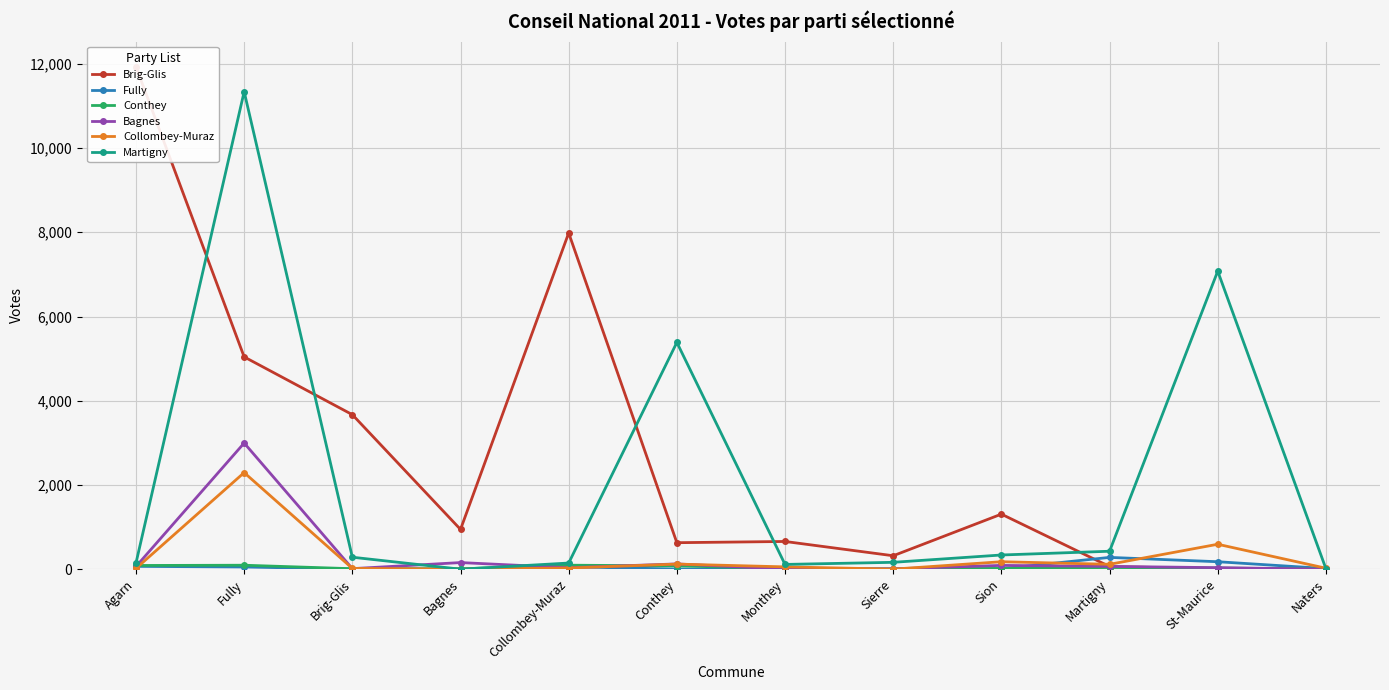

At St-Maurice, list the series in order from largest to smallest.

Martigny, Collombey-Muraz, Fully, Bagnes, Conthey, Brig-Glis